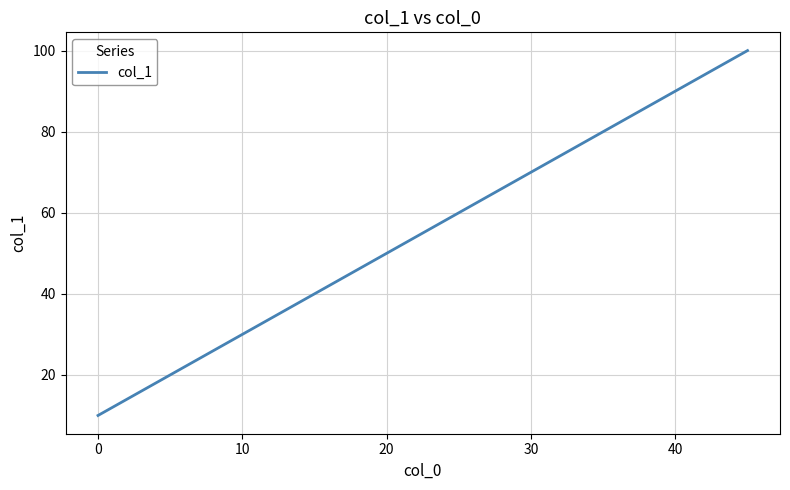

What is the difference between the maximum and minimum values?

90